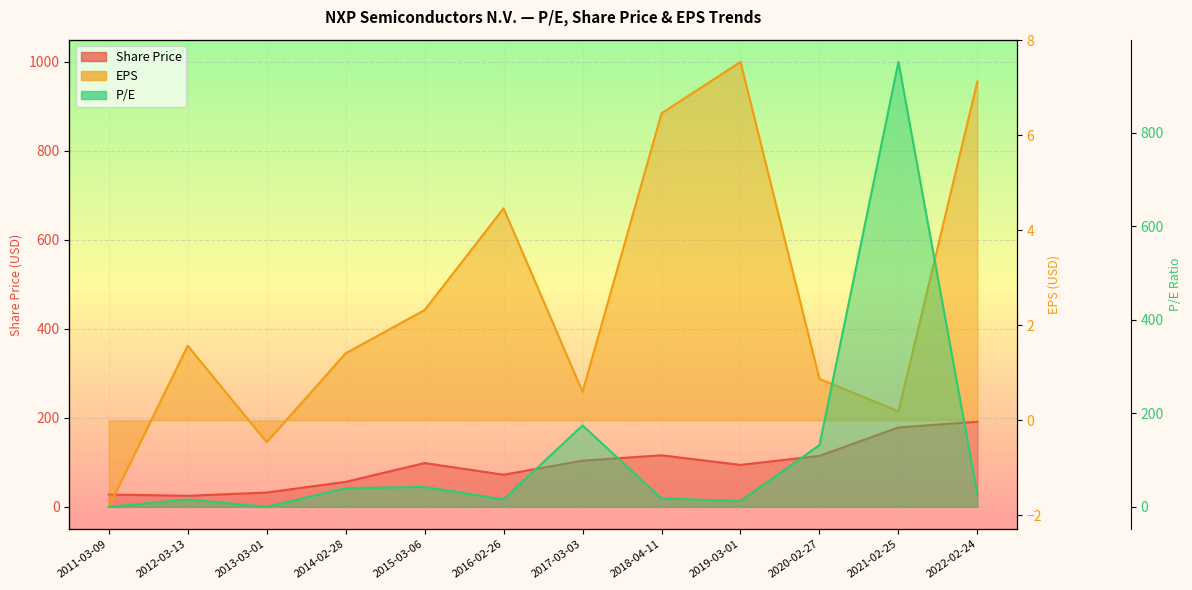

Which series changed the most between 2016-02-26 and 2019-03-01?

Share Price